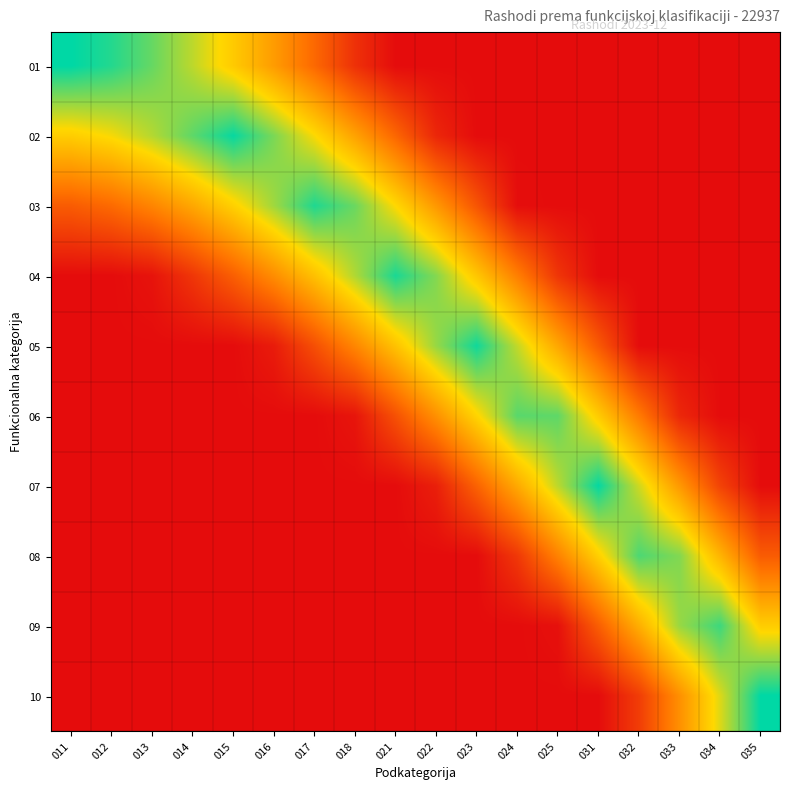

What is the difference between the highest and lowest values at 031?

1.0